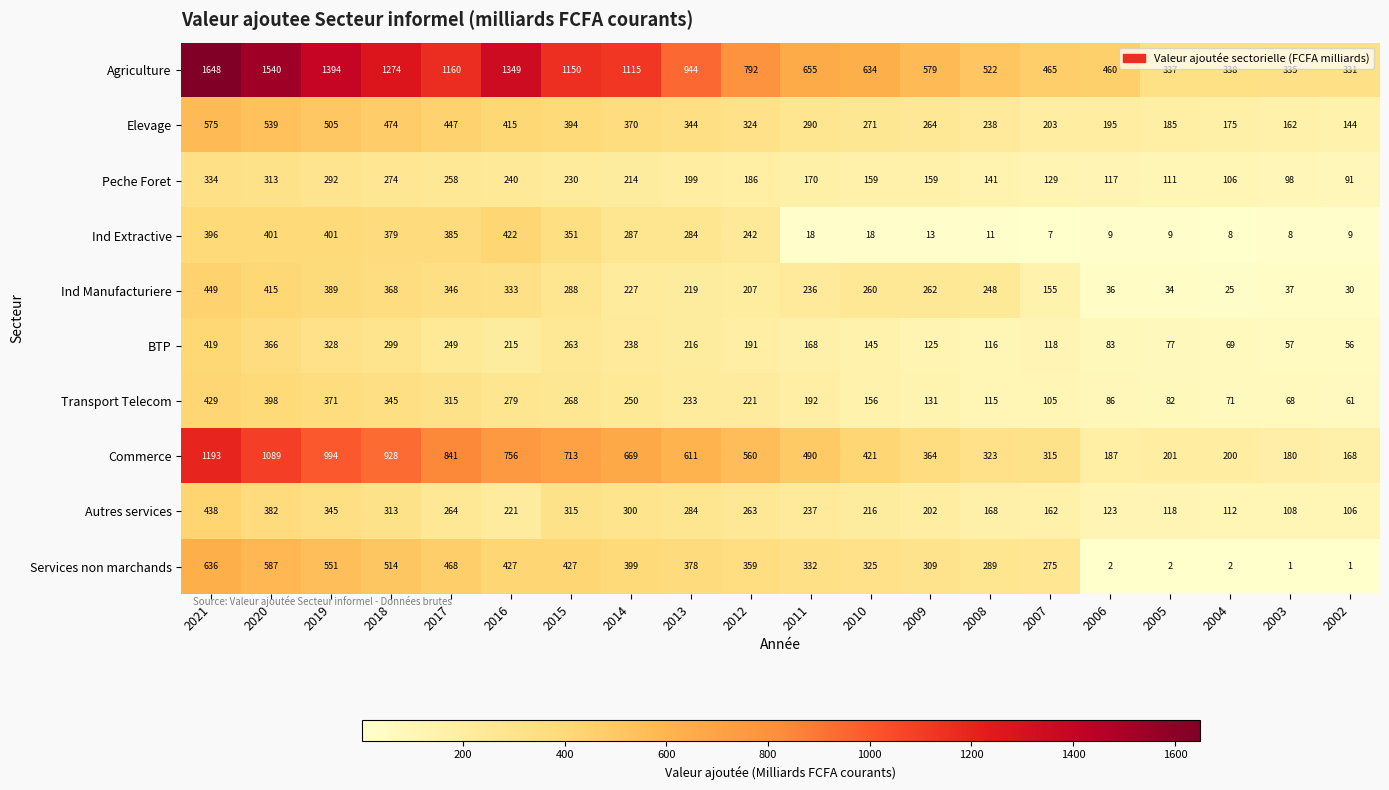

The value of Elevage at 2014 is 86. True or false?

False